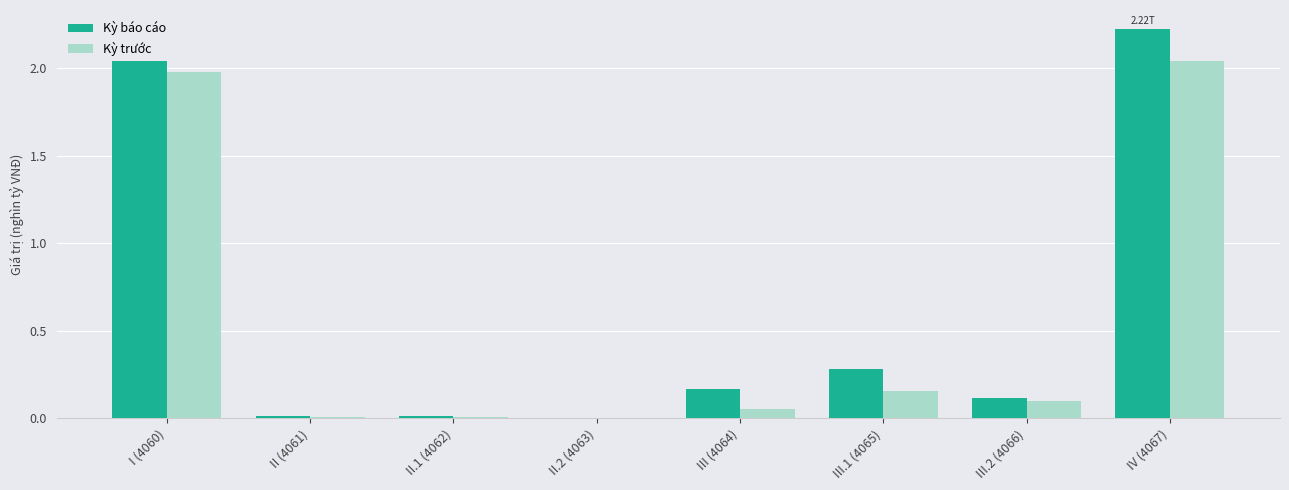

Which series changed the most between II.1 (4062) and III.1 (4065)?

Kỳ báo cáo